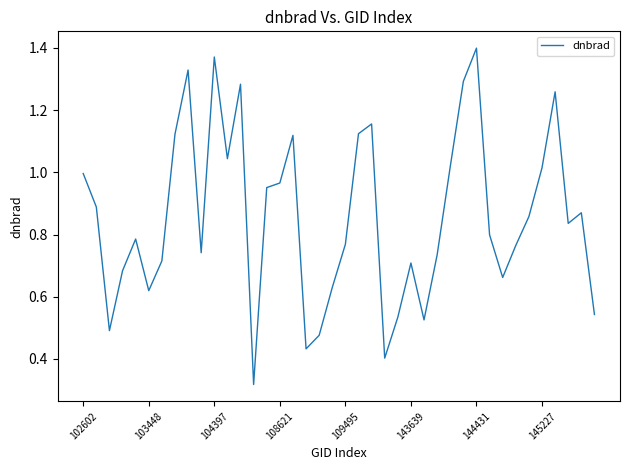

The chart shows a value of 1.4 at 144431. True or false?

True